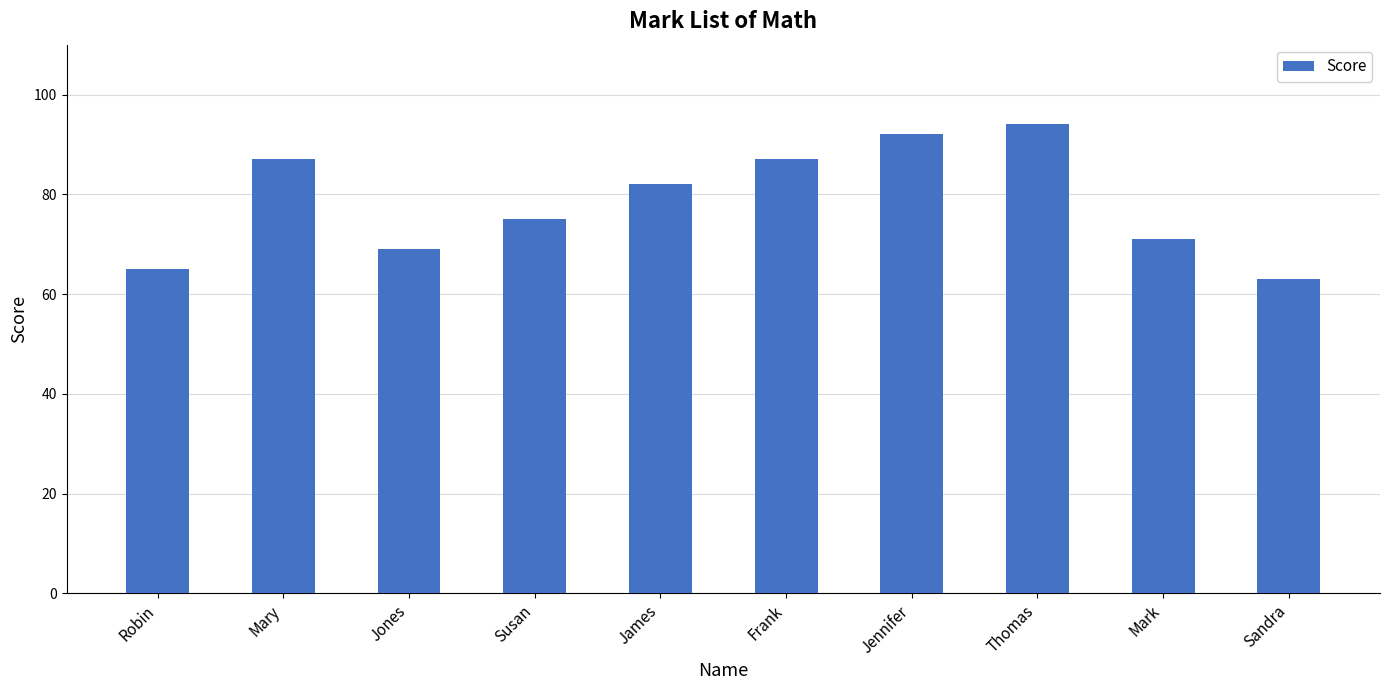

Reading right to left, what are all the values shown in this chart?

63	71	94	92	87	82	75	69	87	65